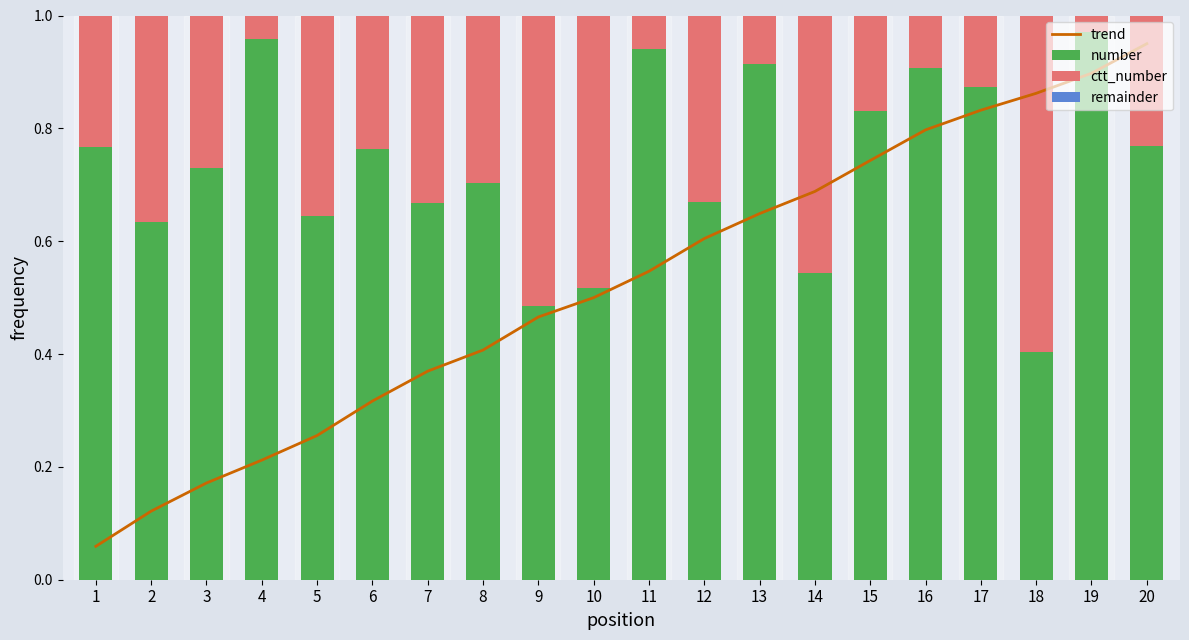

The number series shows 0.3 at 2. True or false?

False